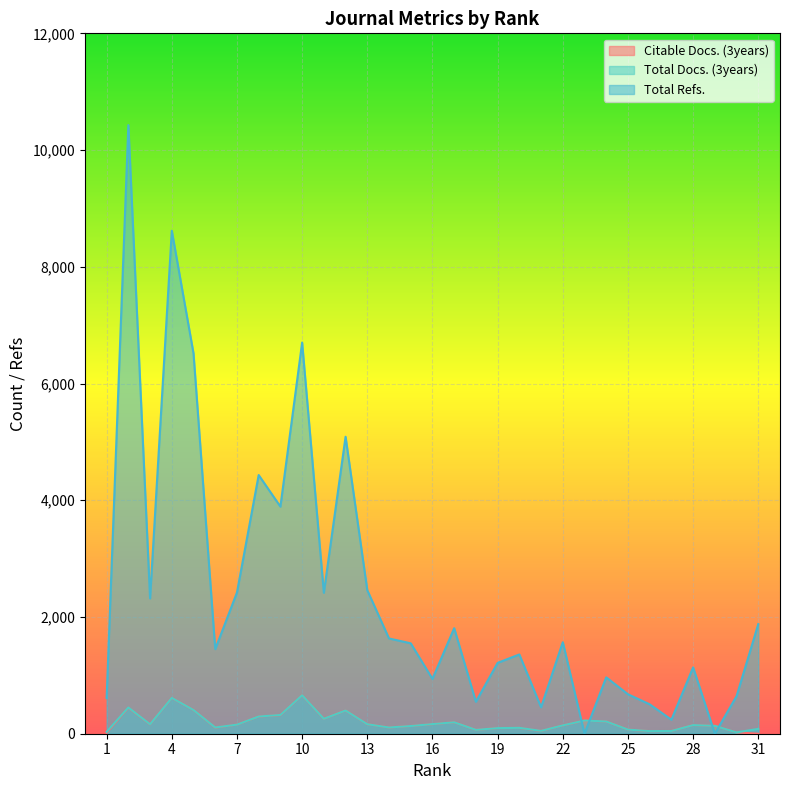

Reading left to right, extract all data points from this chart.

Citable Docs. (3years): 15	444	160	613	406	104	156	294	318	658	255	398	163	107	132	164	196	66	96	99	48	142	224	210	71	45	47	148	134	23	0
Total Docs. (3years): 32	449	162	614	406	107	156	295	321	659	256	398	163	107	132	165	196	66	96	101	49	143	226	210	71	45	47	148	135	23	83
Total Refs.: 610	10427	2318	8618	6516	1449	2419	4432	3891	6702	2415	5088	2459	1632	1549	939	1808	548	1214	1358	453	1568	0	966	676	504	240	1136	0	644	1878